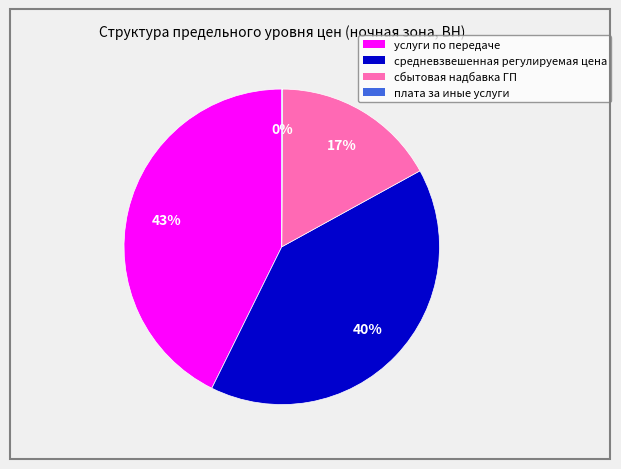

Combined, do услуги по передаче and сбытовая надбавка ГП account for over 50%?

Yes